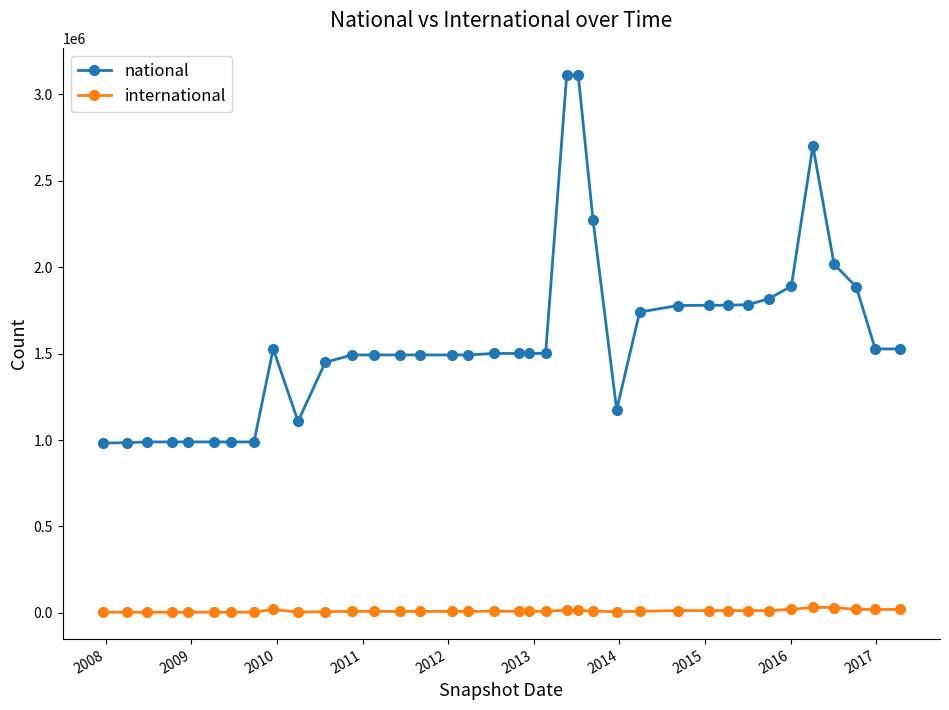

Which series has the largest range (max minus min)?

national